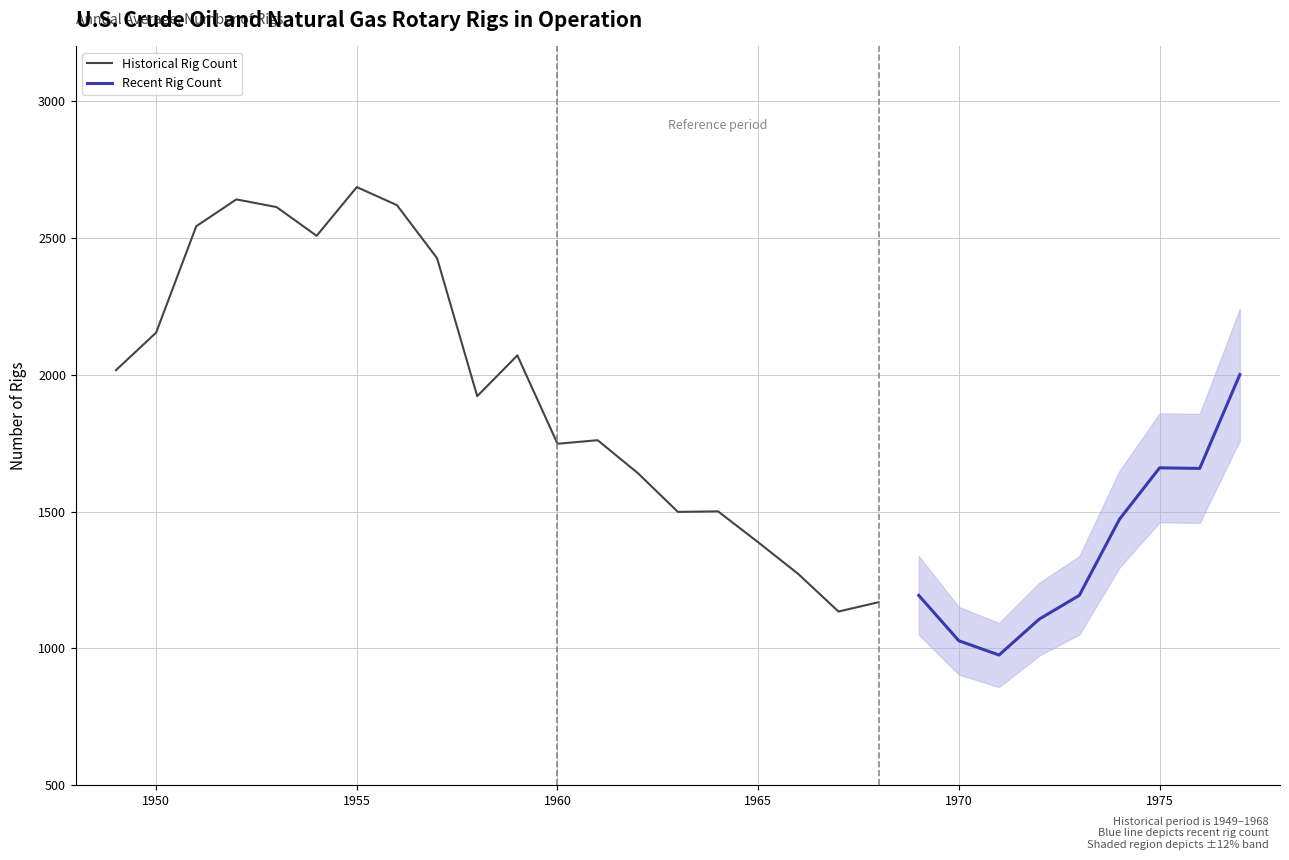

What is the minimum value shown in the chart?

976